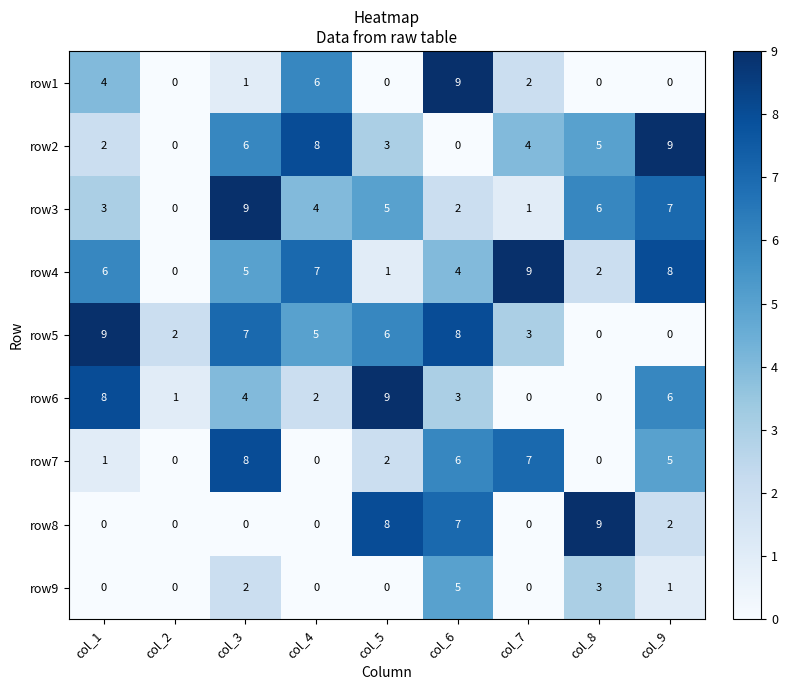

What is the maximum value for row9?

5